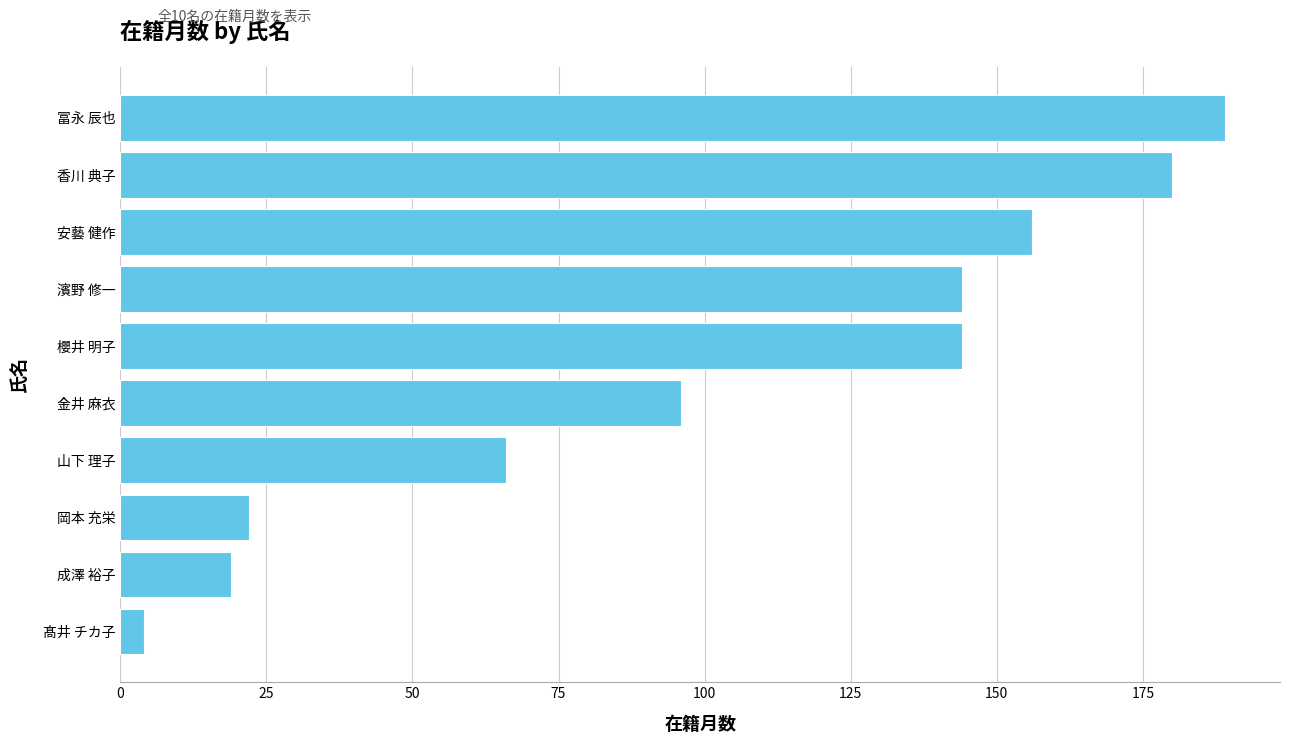

What is the difference between the values at 香川 典子 and 成澤 裕子?

161